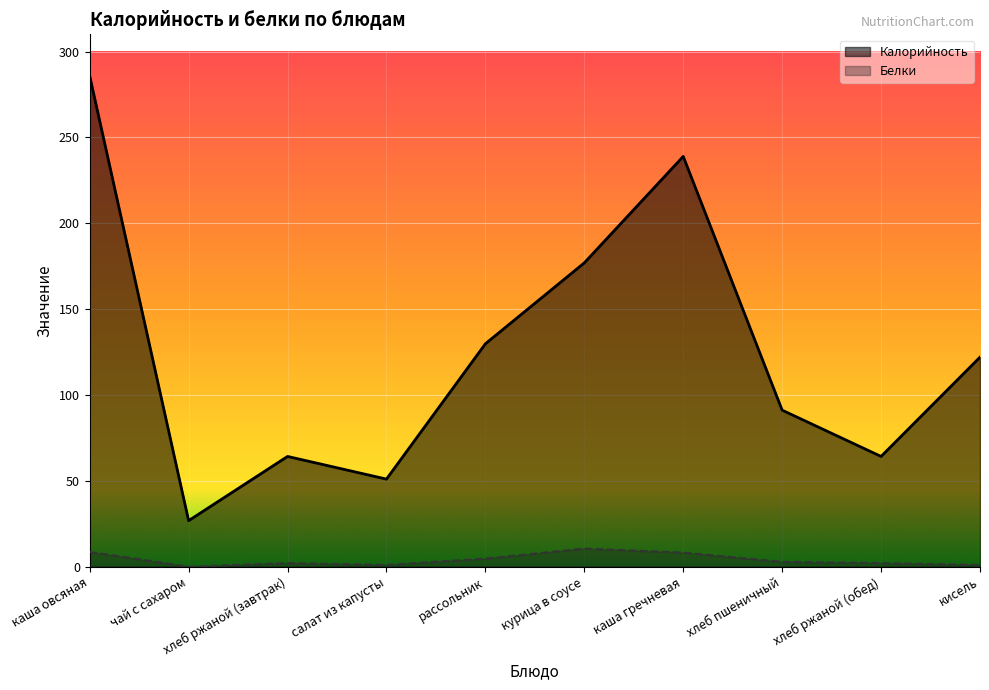

At which label does Белки first exceed 2?

каша овсяная